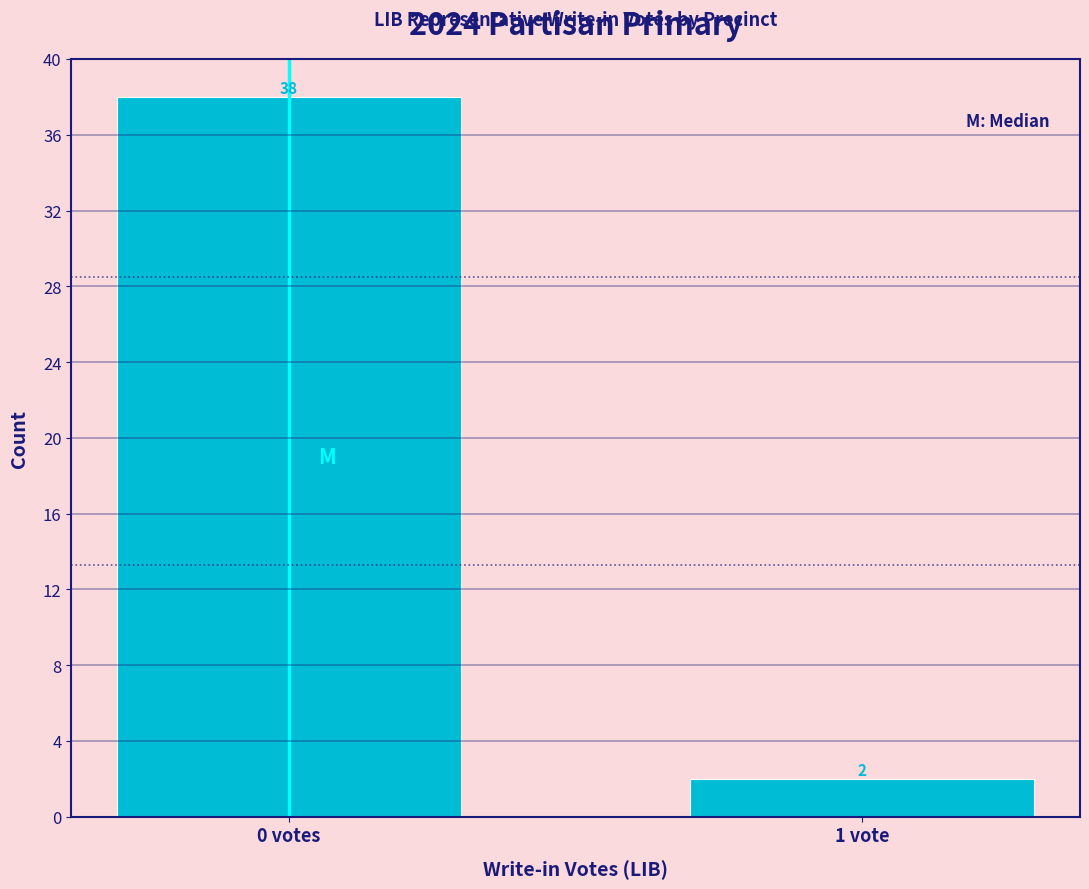

Reading left to right, what are all the values shown in this chart?

0 votes=38	1 vote=2